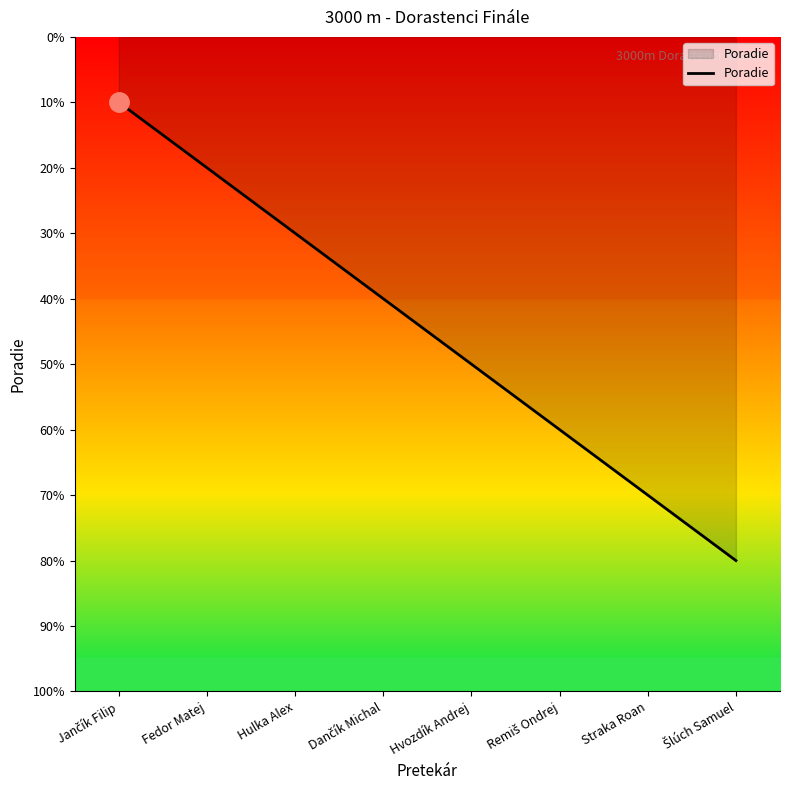

List the labels in order of value, smallest first.

Jančík Filip, Fedor Matej, Hulka Alex, Dančík Michal, Hvozdík Andrej, Remiš Ondrej, Straka Roan, Šlúch Samuel